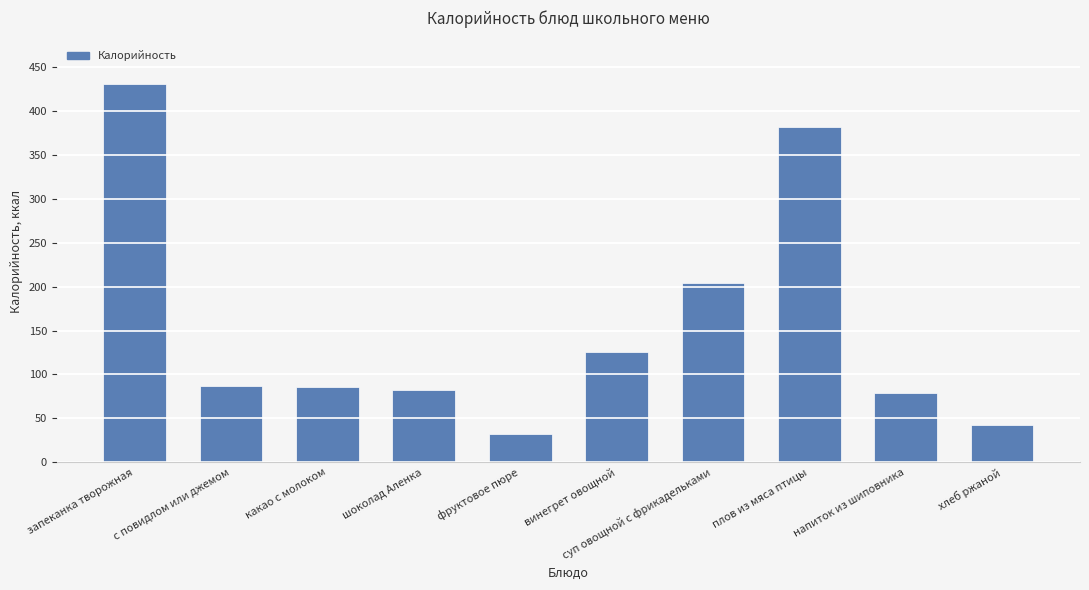

What position from the right is напиток из шиповника?

2